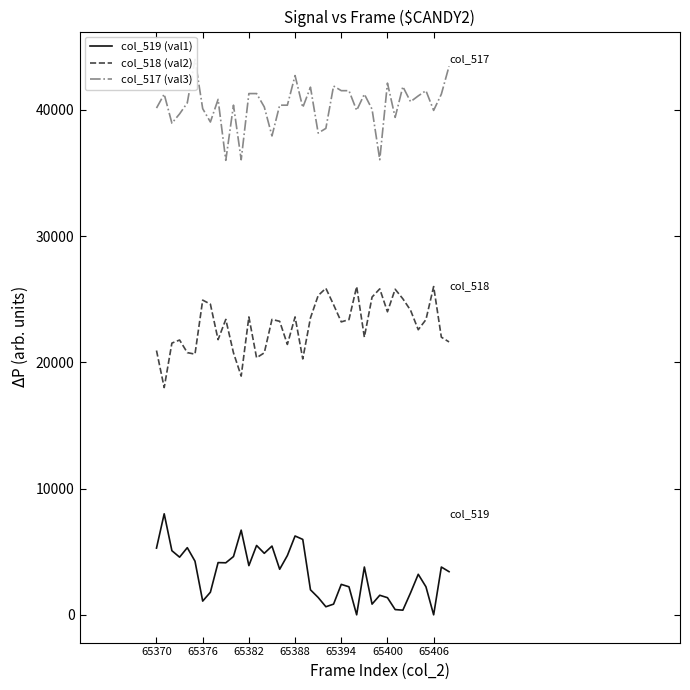

What is the sum of all col_519 (val1) values?

127329.3